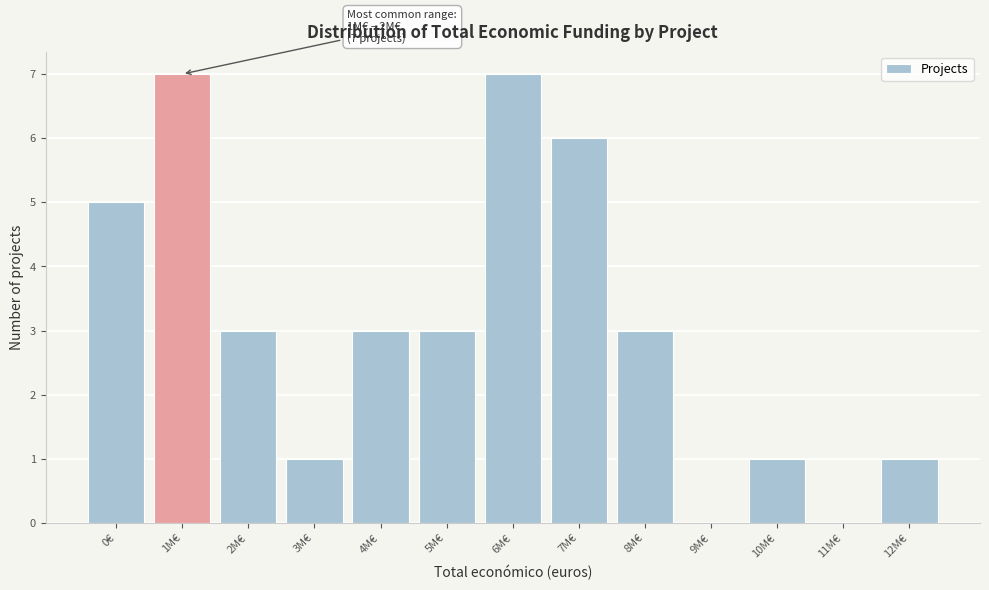

Reading left to right, what are all the values shown in this chart?

0€=5	1M€=7	2M€=3	3M€=1	4M€=3	5M€=3	6M€=7	7M€=6	8M€=3	9M€=0	10M€=1	11M€=0	12M€=1